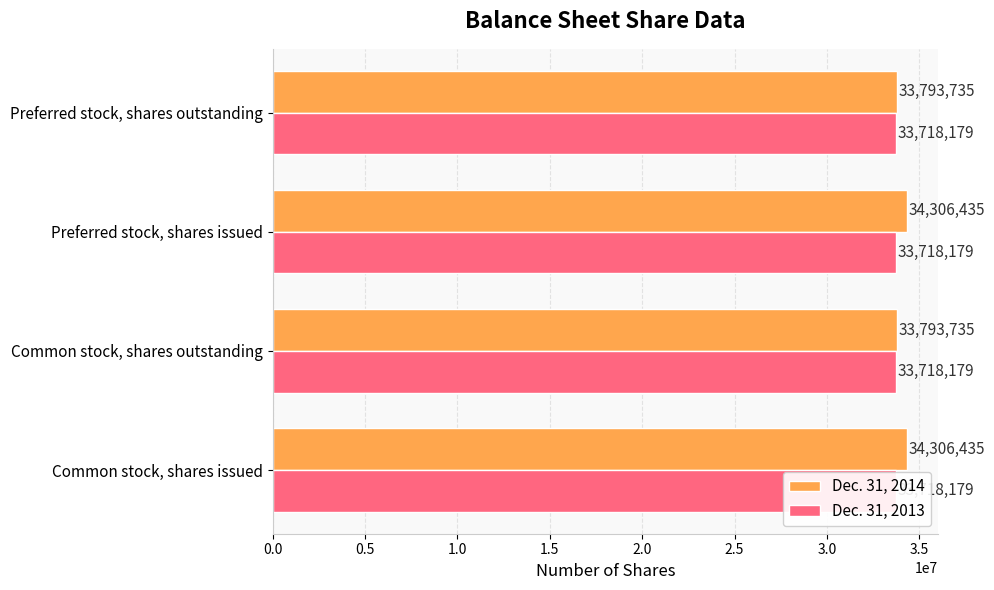

Rank the series by their maximum value, from lowest to highest.

Dec. 31, 2013, Dec. 31, 2014